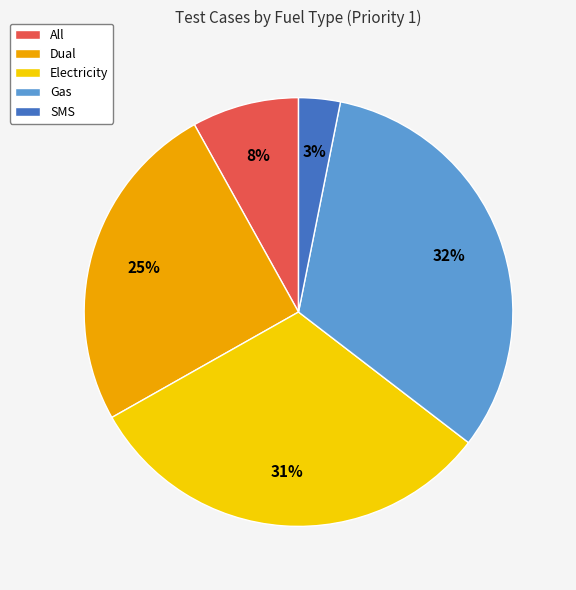

True or false: Electricity accounts for 17% of the total.

False